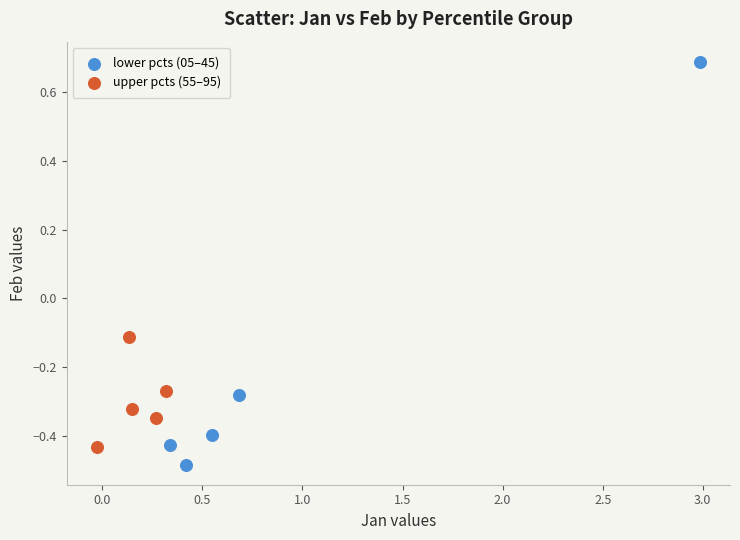

Which series reaches the minimum Y coordinate?

lower pcts (05–45)